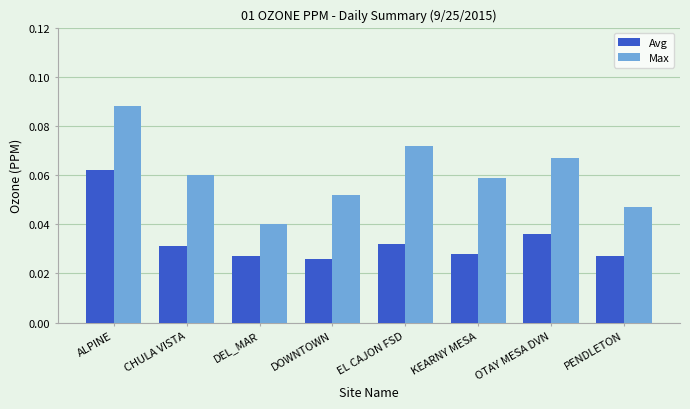

The Max series shows 0.0 at OTAY MESA DVN. True or false?

False